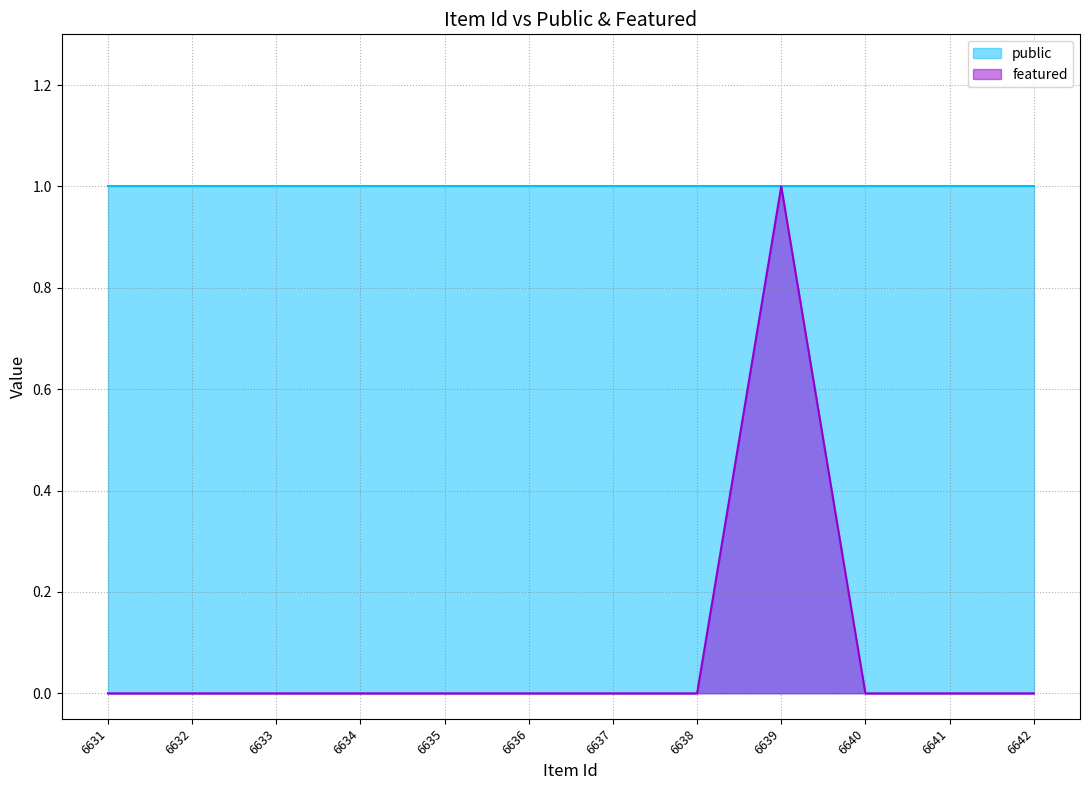

The chart shows a value of 0 at 6636. True or false?

True